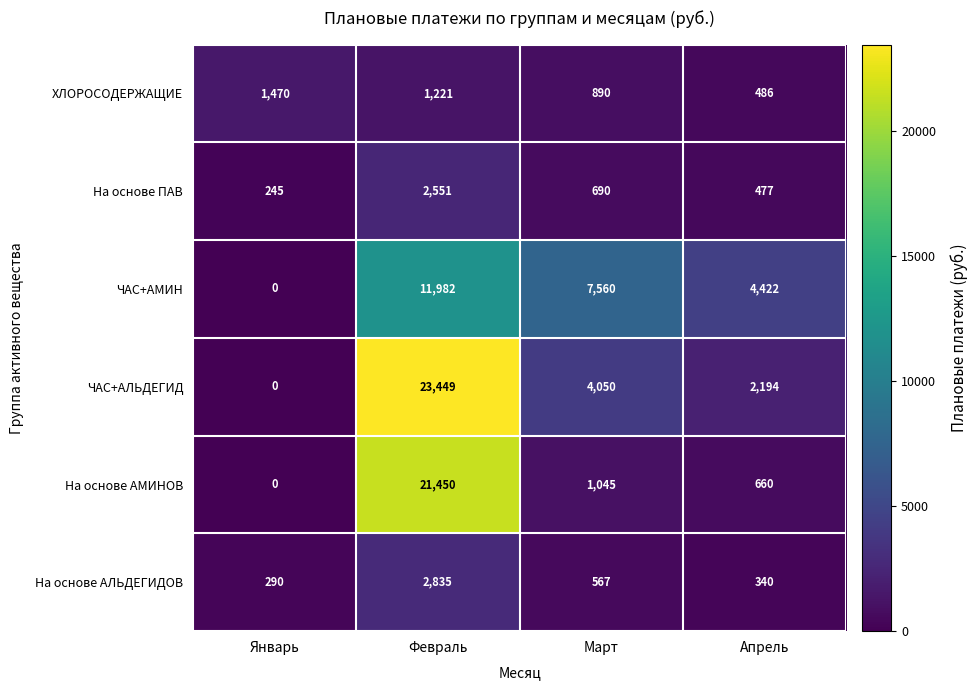

At which category is the sum across all series the highest?

Февраль